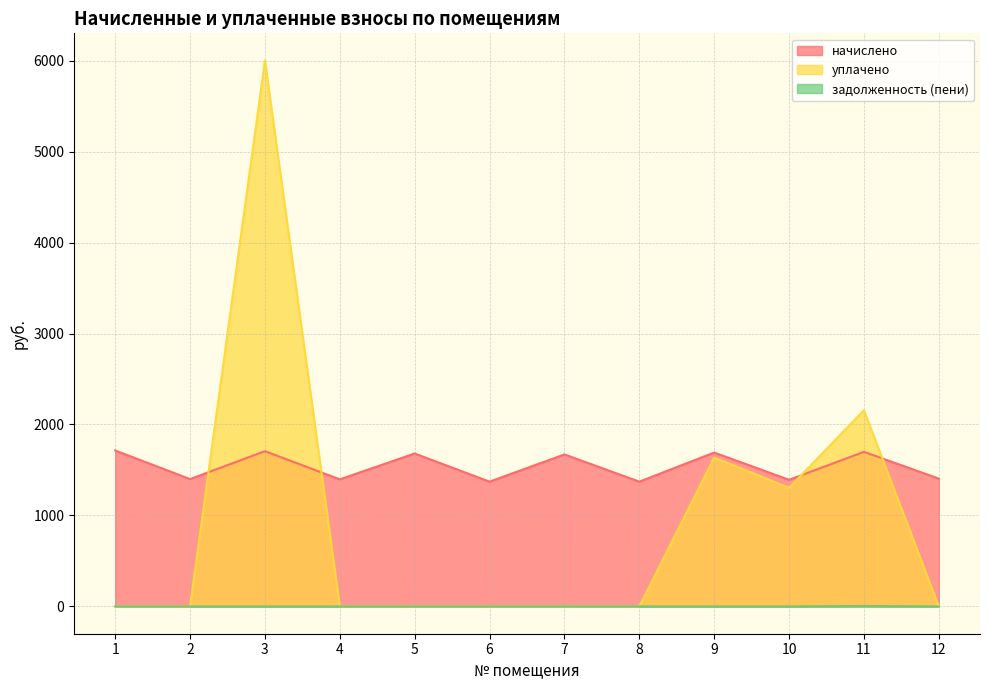

Which series changed the most between 5 and 8?

начислено